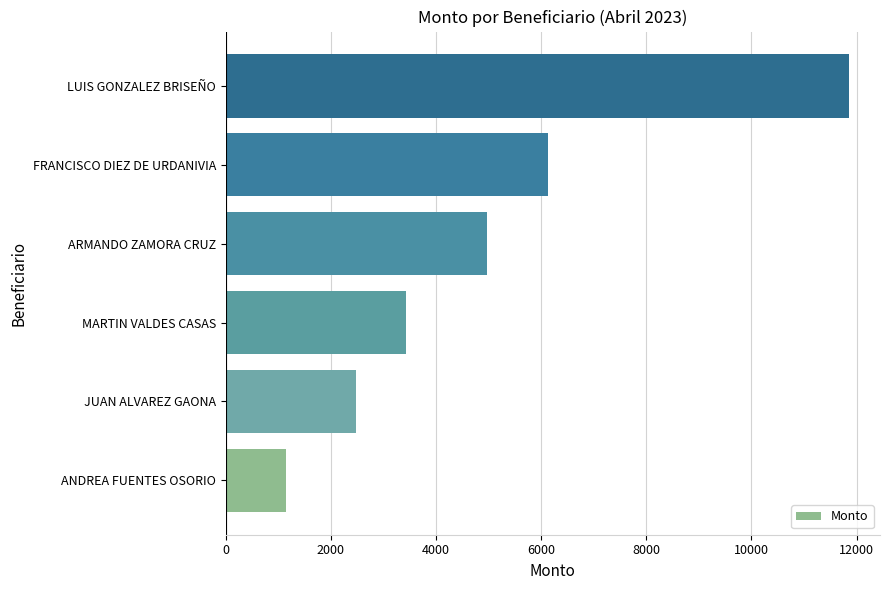

Is it true that the value at ARMANDO ZAMORA CRUZ is 4971.4?

True